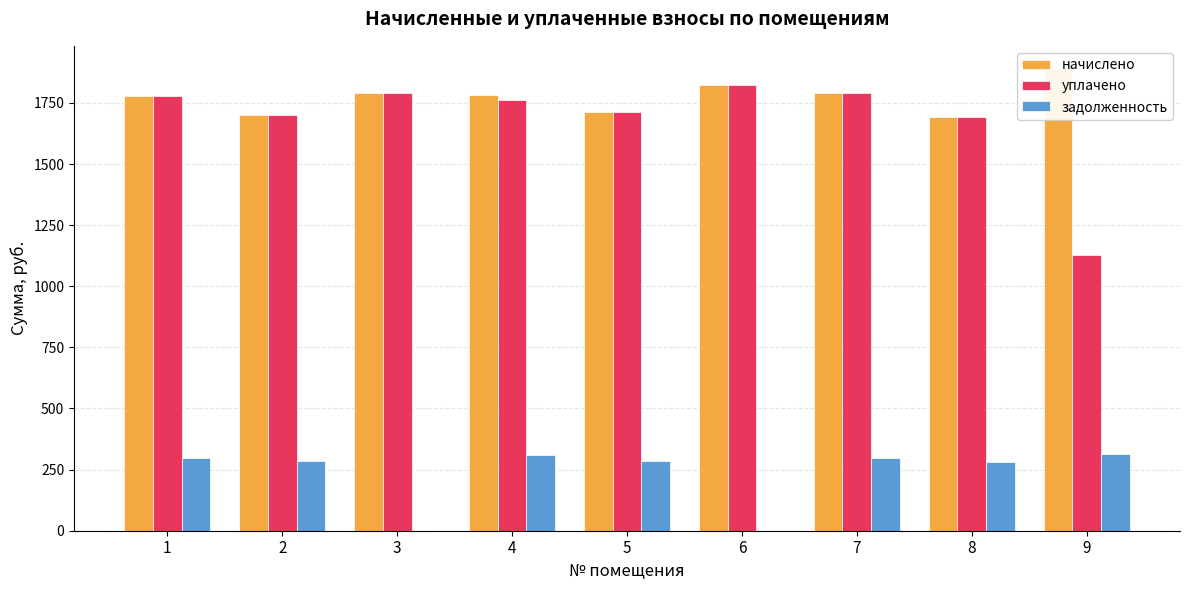

At which label is задолженность closest to 157?

8